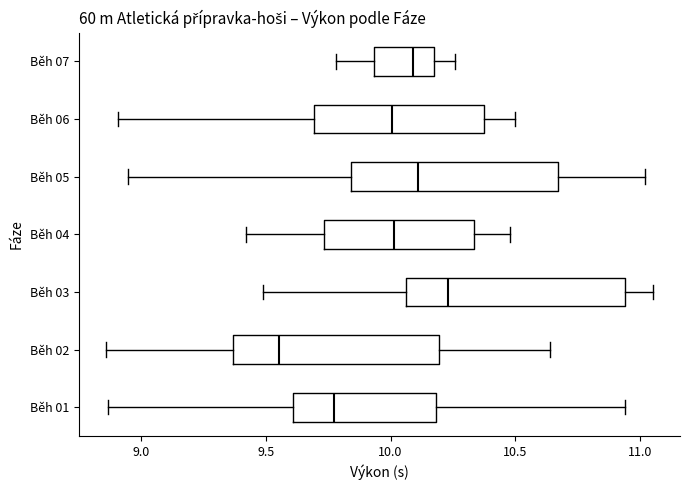

Which box is the widest, from its left edge to its right edge?

Běh 03